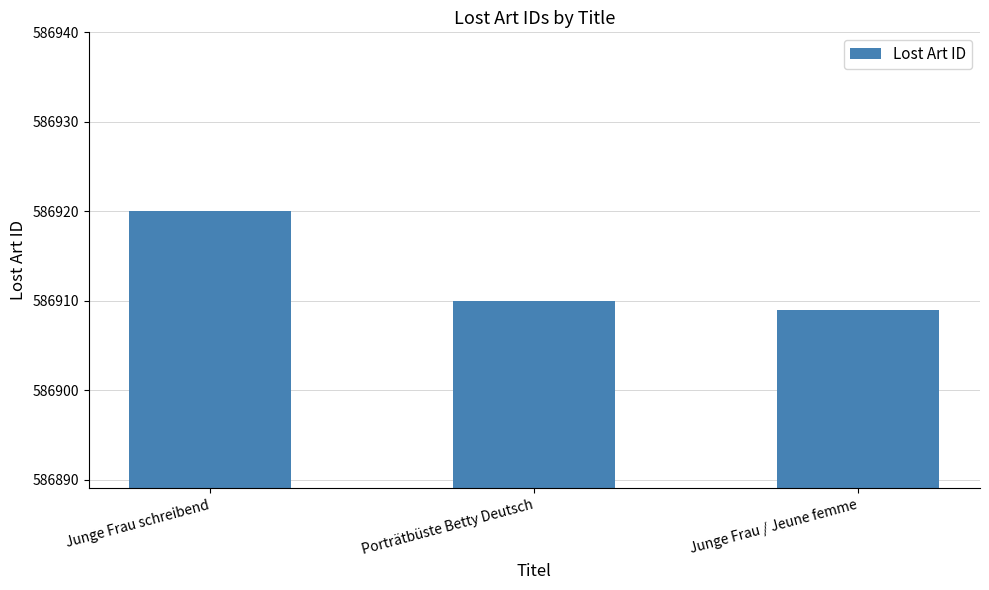

Is it true that the value at Junge Frau schreibend is 1010507?

False